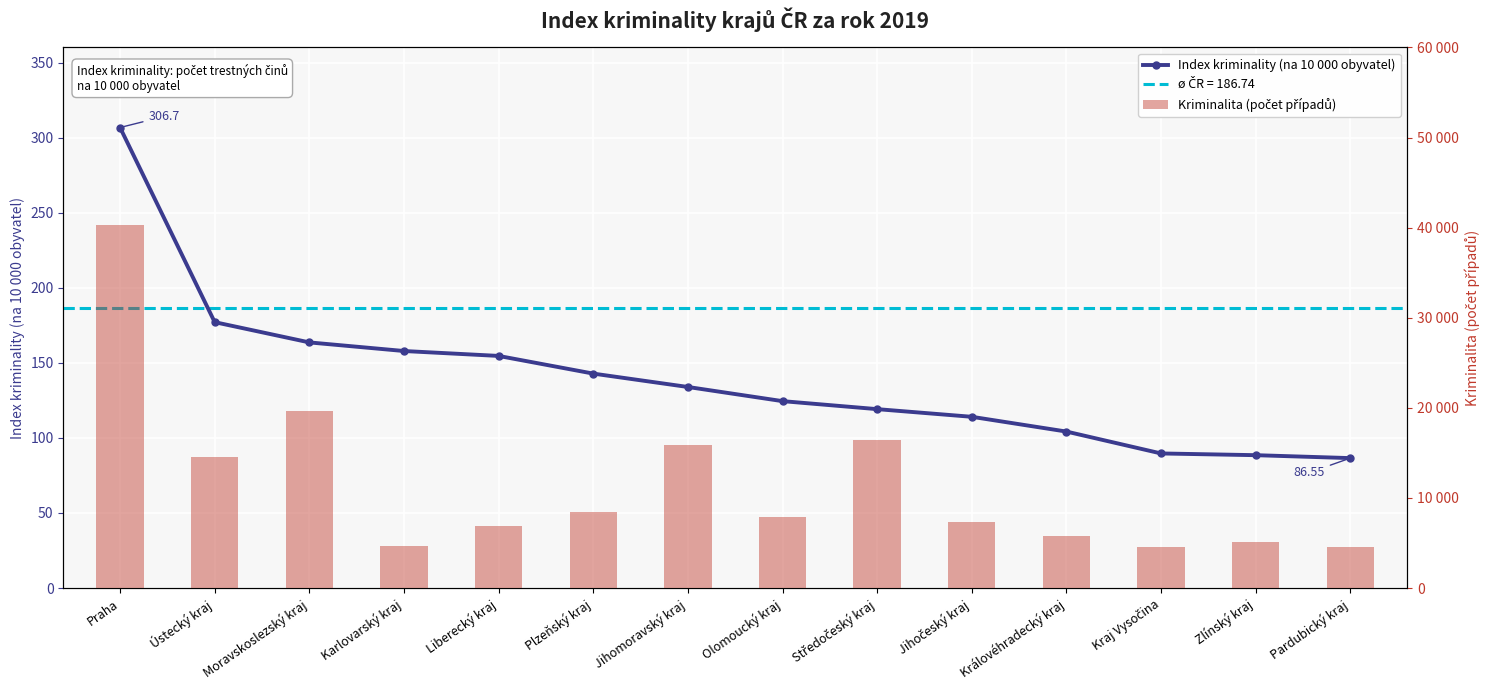

Reading left to right, extract all data points from this chart.

Index kriminality (na 10 000 obyvatel): 306.7	177.1	163.6	157.9	154.6	142.8	133.9	124.5	119.2	114.1	104.2	89.7	88.5	86.5
Kriminalita (počet případů): 40335.0	14530.0	19655.0	4654.0	6848.0	8390.0	15930.0	7870.0	16411.0	7336.0	5745.0	4567.0	5157.0	4511.0